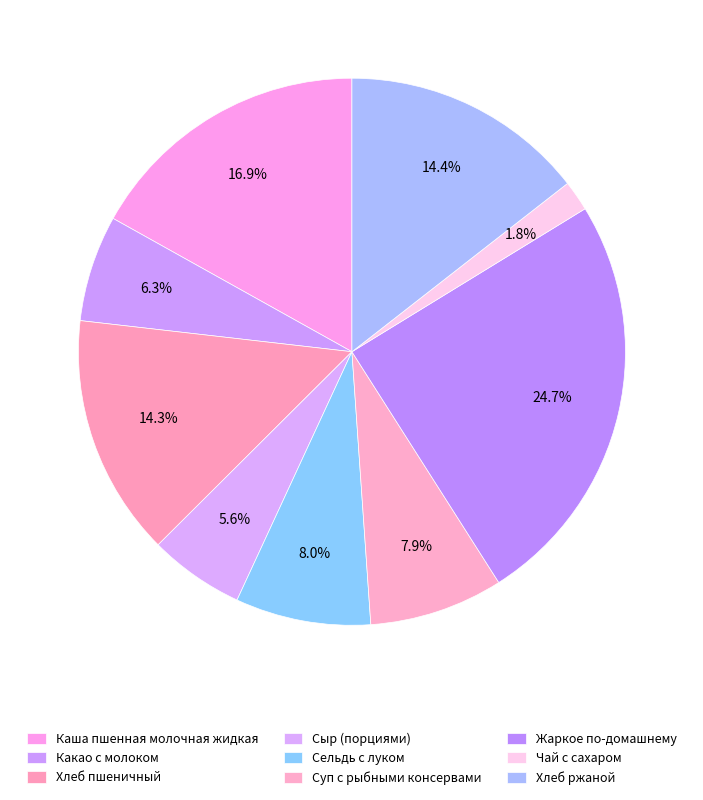

To the nearest percent, what is the average slice percentage?

11%